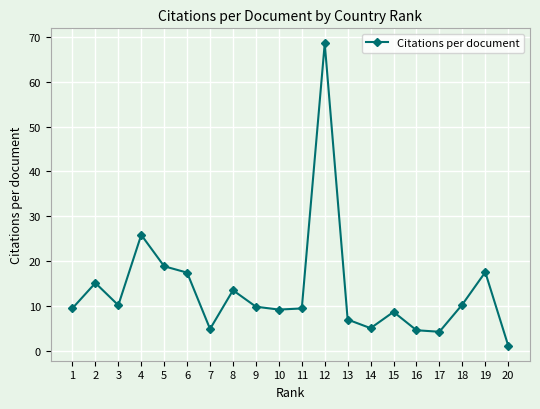

What is the average value?

13.6